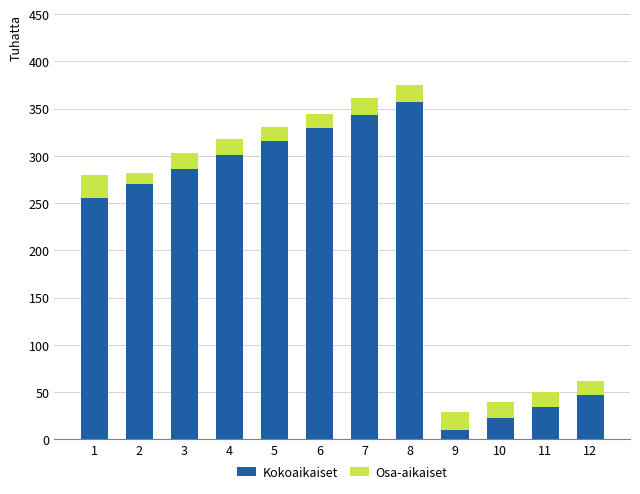

What is the highest value of the Kokoaikaiset series?

357.0